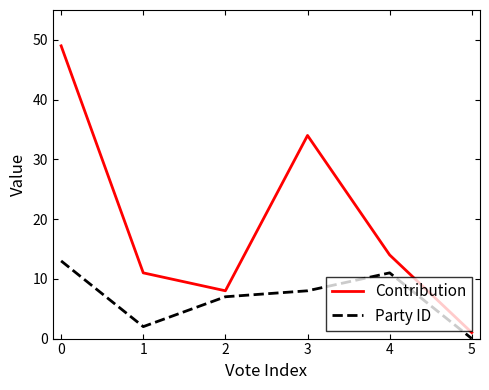

How many interior local peaks does the Party ID series have?

1